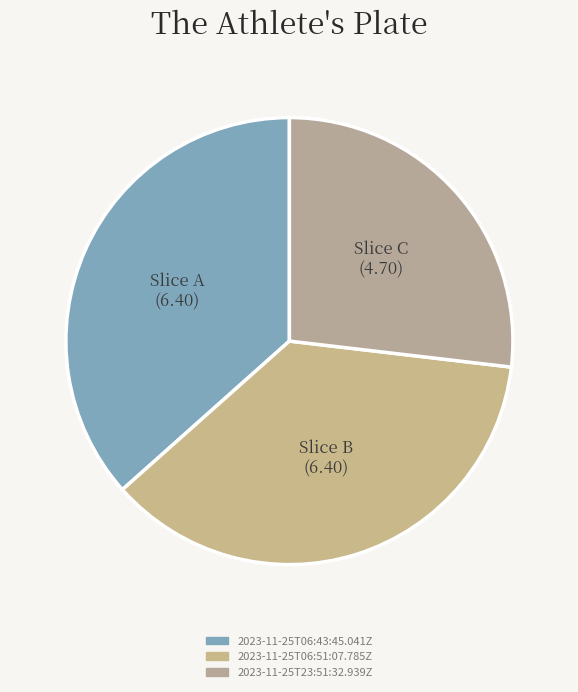

How many slices are in this pie chart?

3